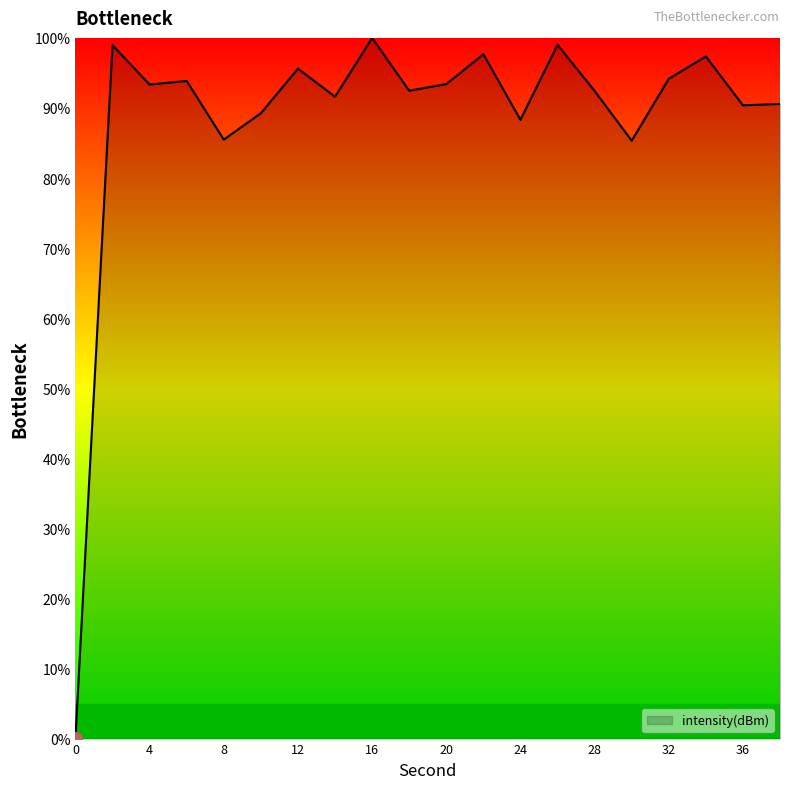

What is the difference between the maximum and minimum values?

100.0